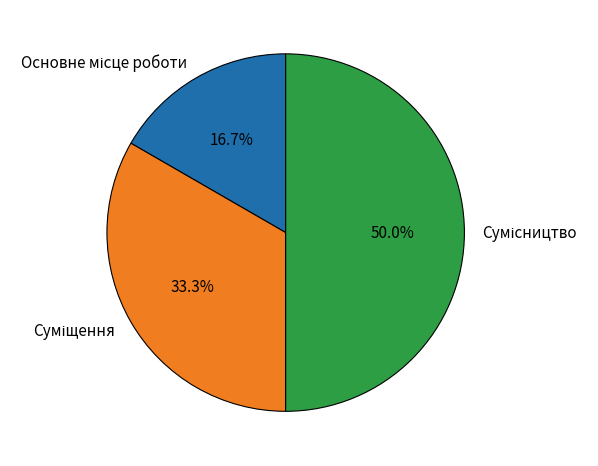

What percentage is the Основне місце роботи slice, to the nearest percent?

17%